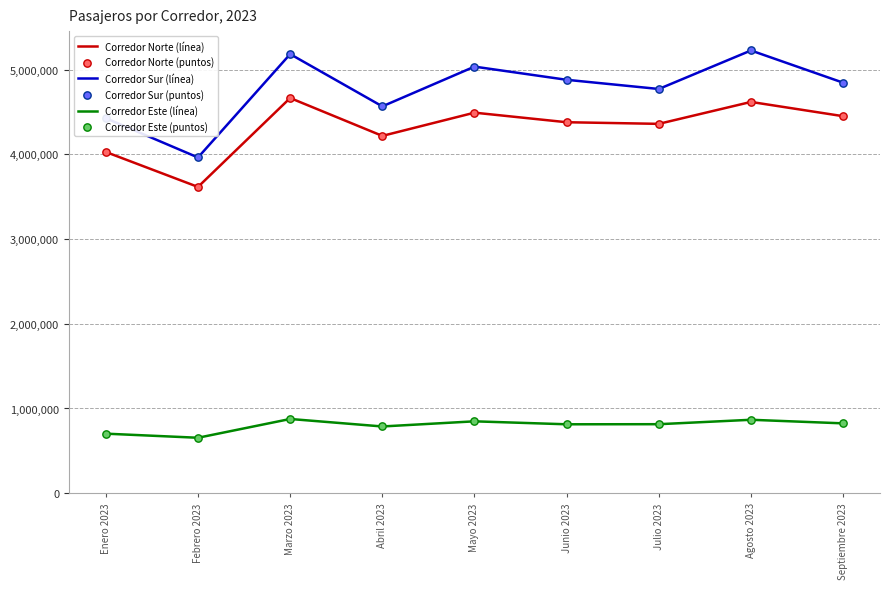

Which series has the largest range (max minus min)?

Corredor Sur (línea)